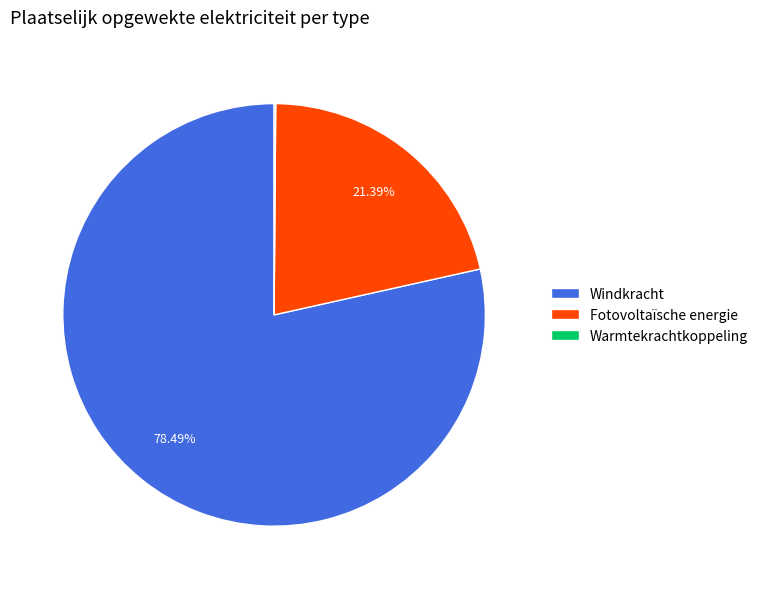

Is the sum of Fotovoltaïsche energie and Windkracht greater than half?

Yes